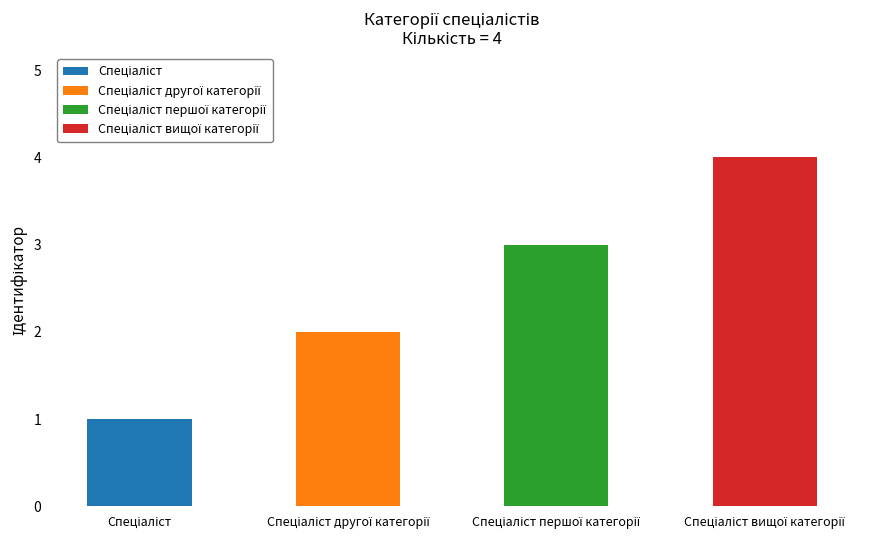

The chart shows a value of 2 at Спеціаліст другої категорії. True or false?

True